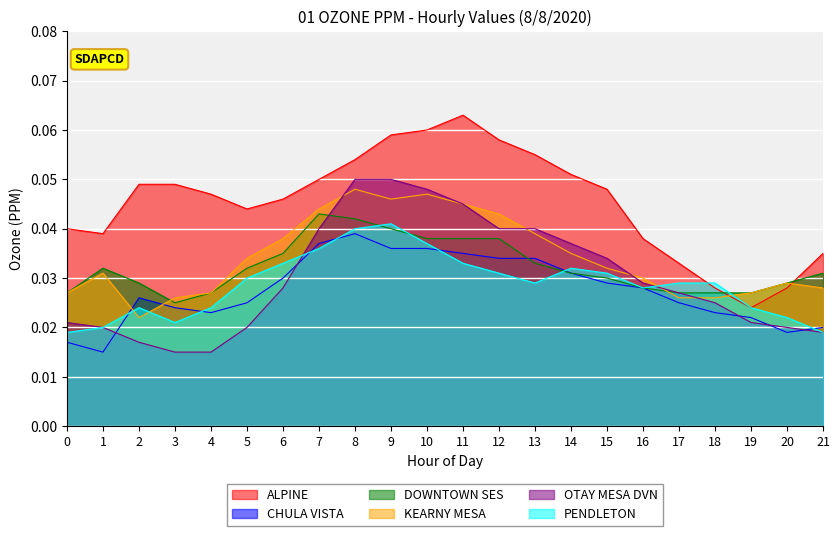

What are all the series names shown in the legend?

ALPINE, CHULA VISTA, DOWNTOWN SES, KEARNY MESA, OTAY MESA DVN, PENDLETON